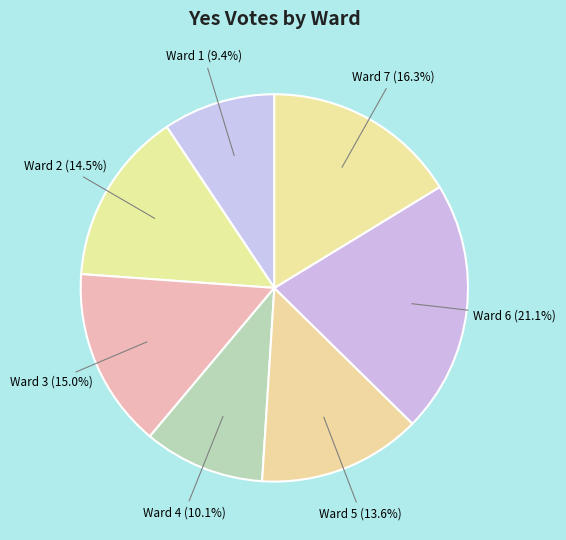

Between Ward 5 and Ward 6, which is larger?

Ward 6